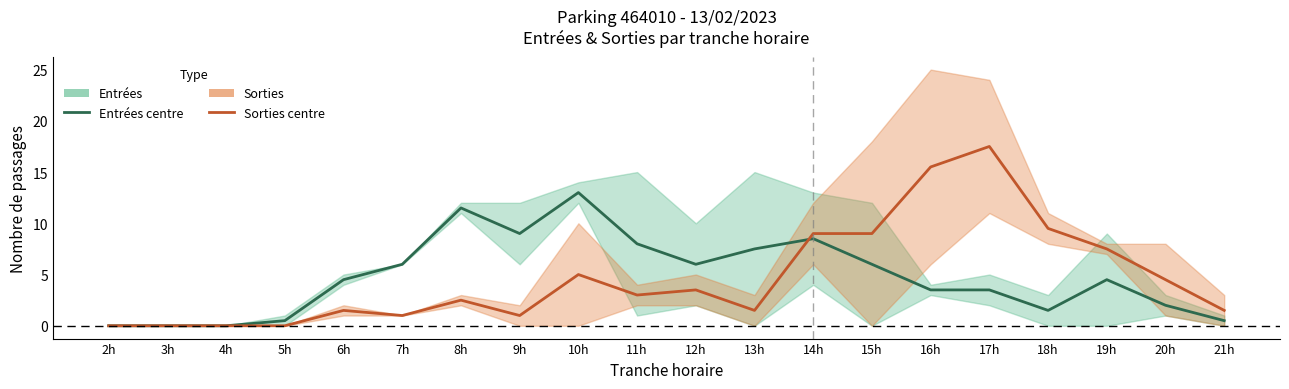

True or false: Sorties (centre) and Entrées (centre) intersect in this chart.

True